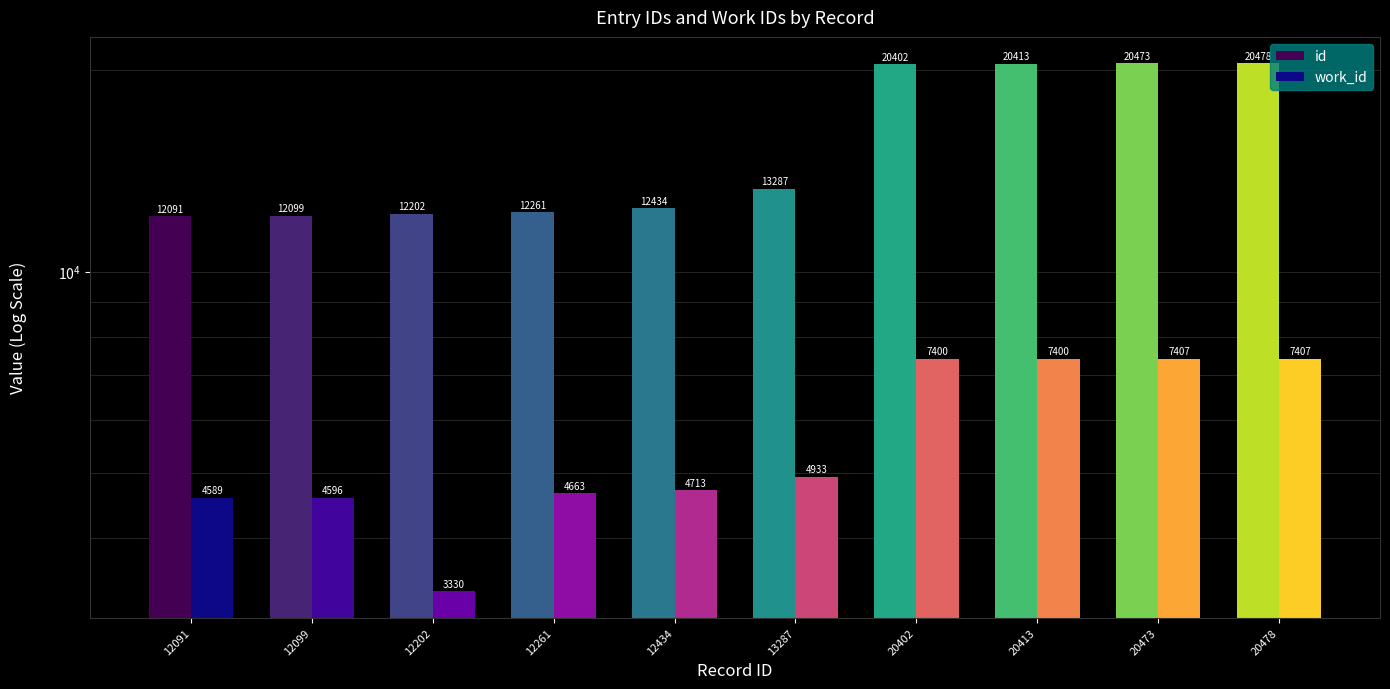

What is the difference between the second highest and second lowest values in the id series?

8374